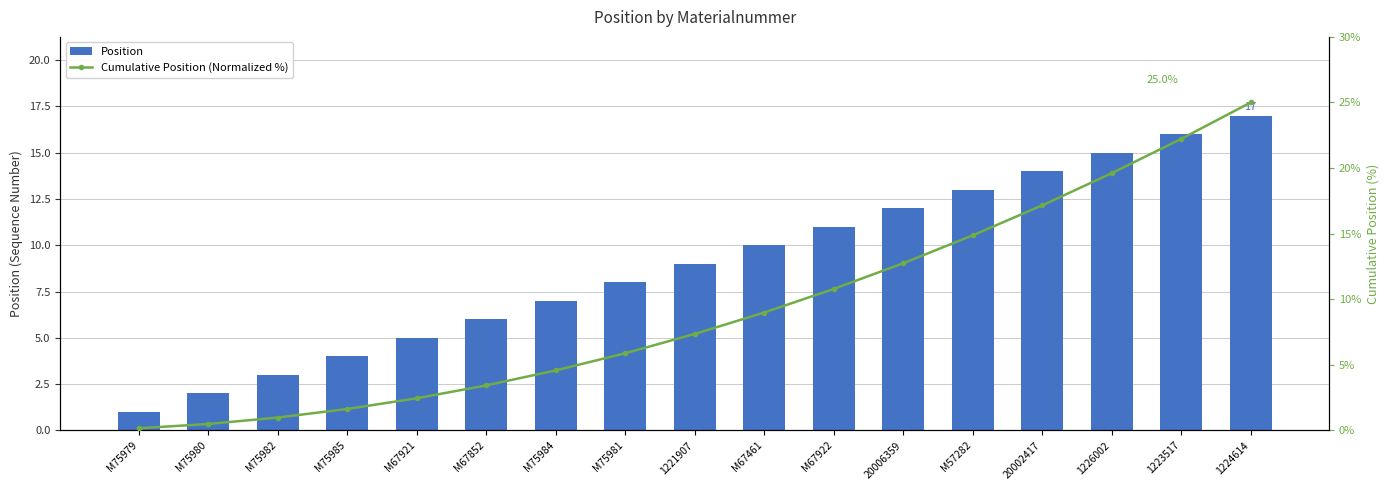

List the series in order of their overall mean, lowest first.

Position, Cumulative Position (Normalized %)